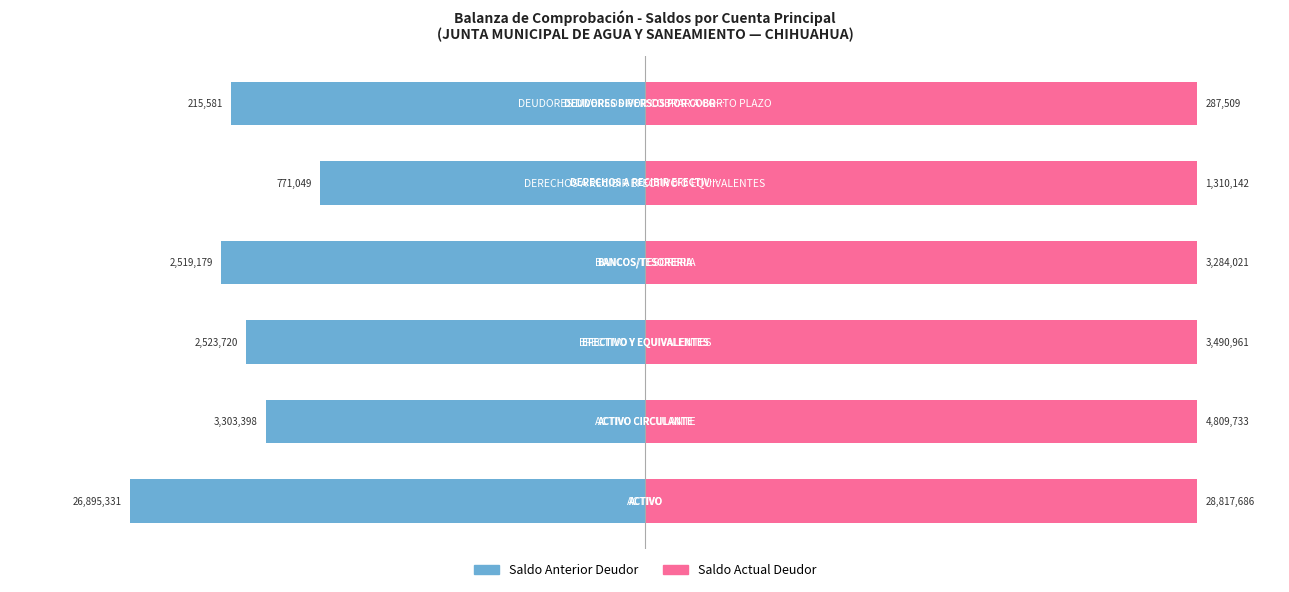

How many bars are there in total?

12